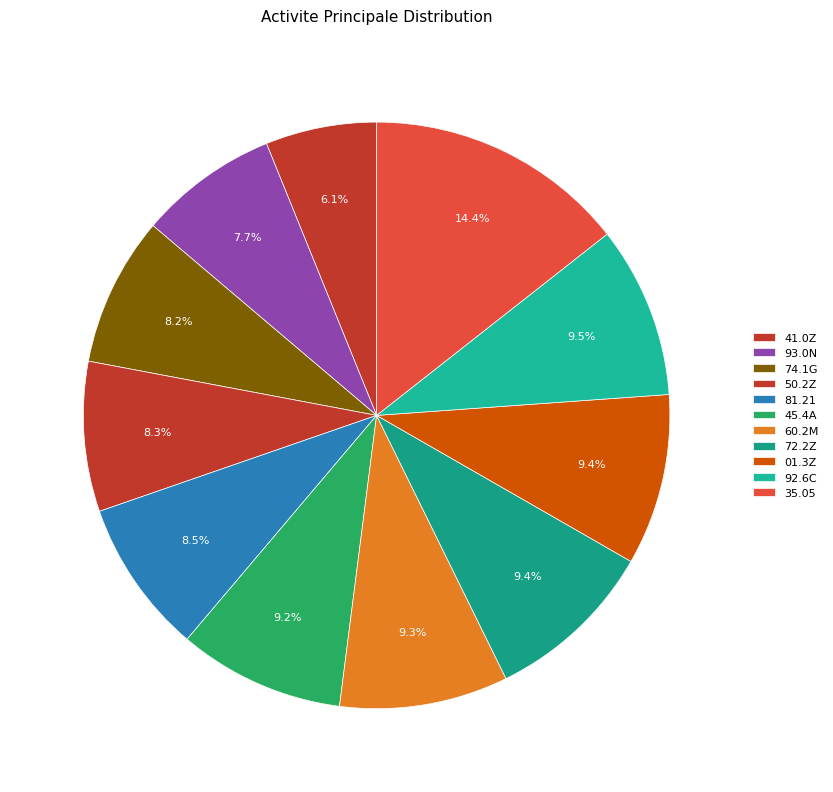

How many segments does this pie chart have?

11